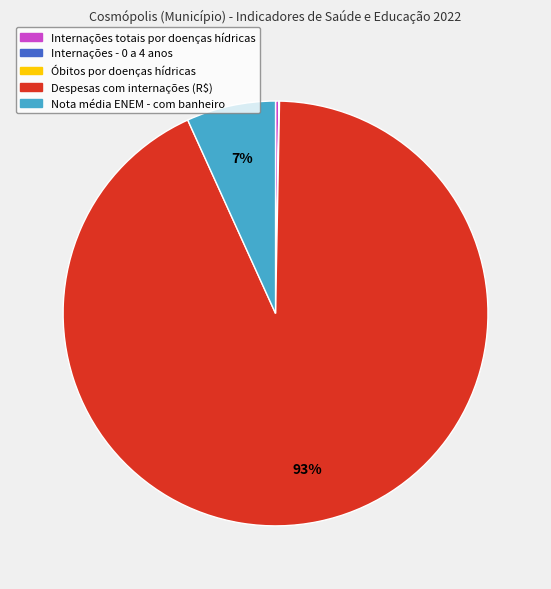

To the nearest percent, what is the difference between the largest and smallest slice percentages?

93%